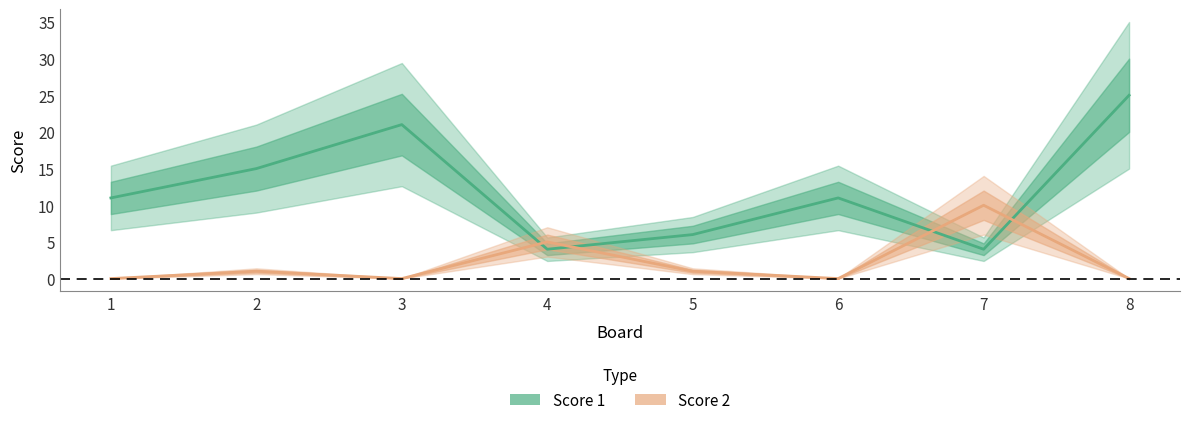

What is the difference between the maximum and minimum values in the Score 2 series?

10